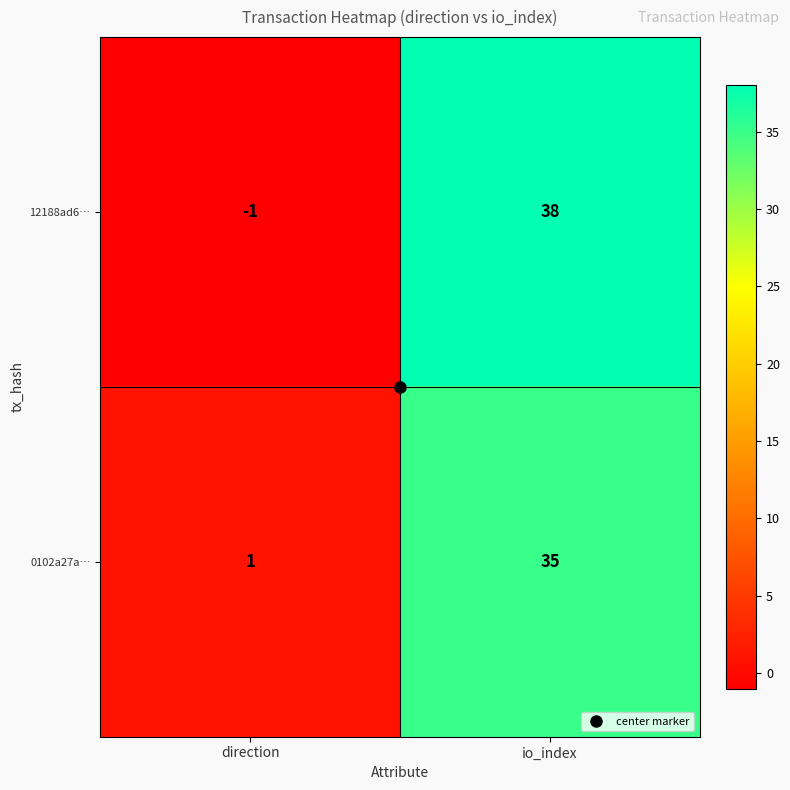

Which label corresponds to the largest value in the chart?

io_index